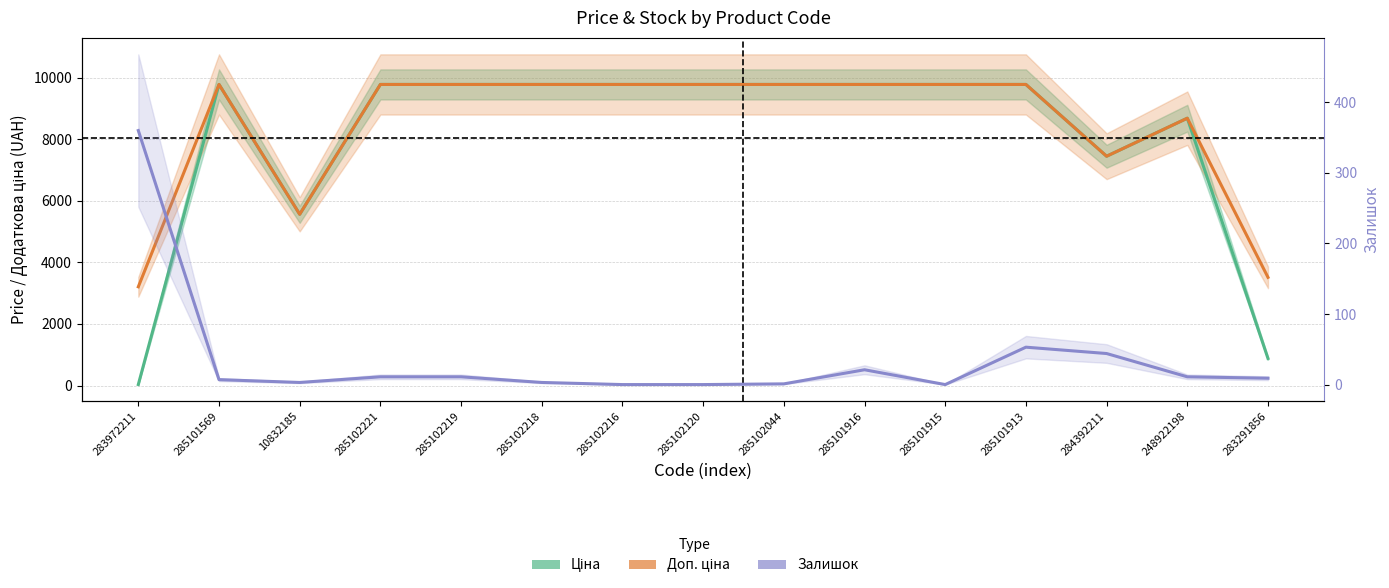

What is the sum of the Доп. ціна values at 285101915 and 285102221?

19551.0